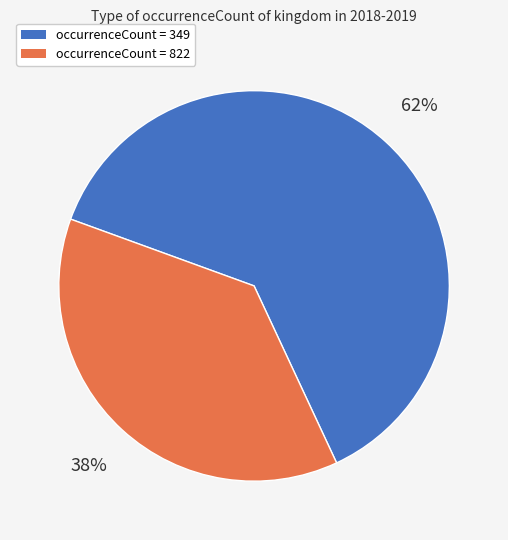

Between occurrenceCount = 822 and occurrenceCount = 349, which is larger?

occurrenceCount = 349